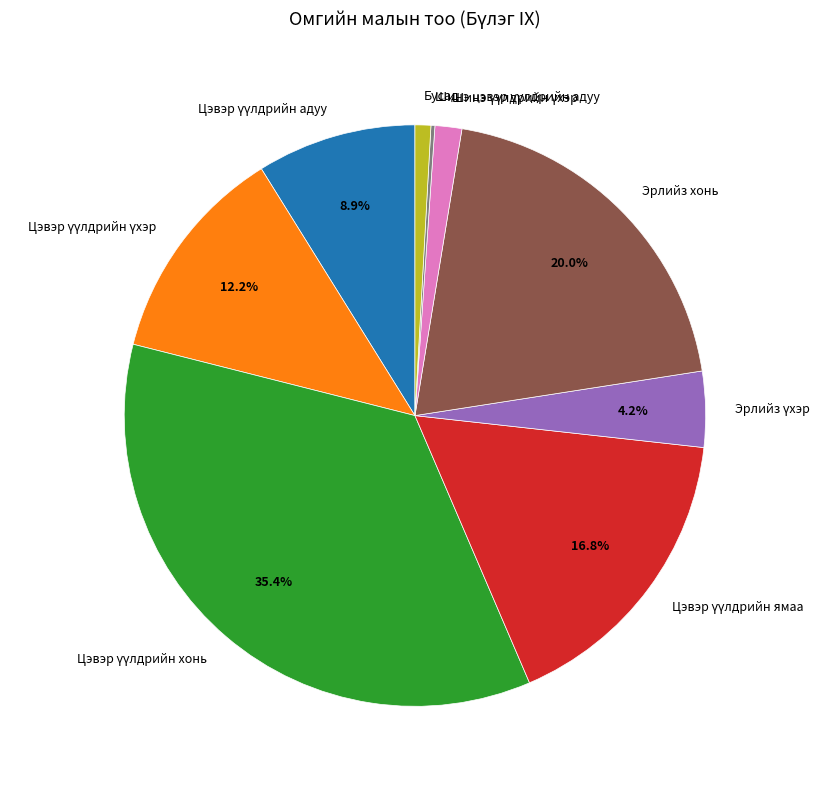

To the nearest percent, what is the combined percentage of Цэвэр үүлдрийн адуу and Эрлийз хонь?

29%